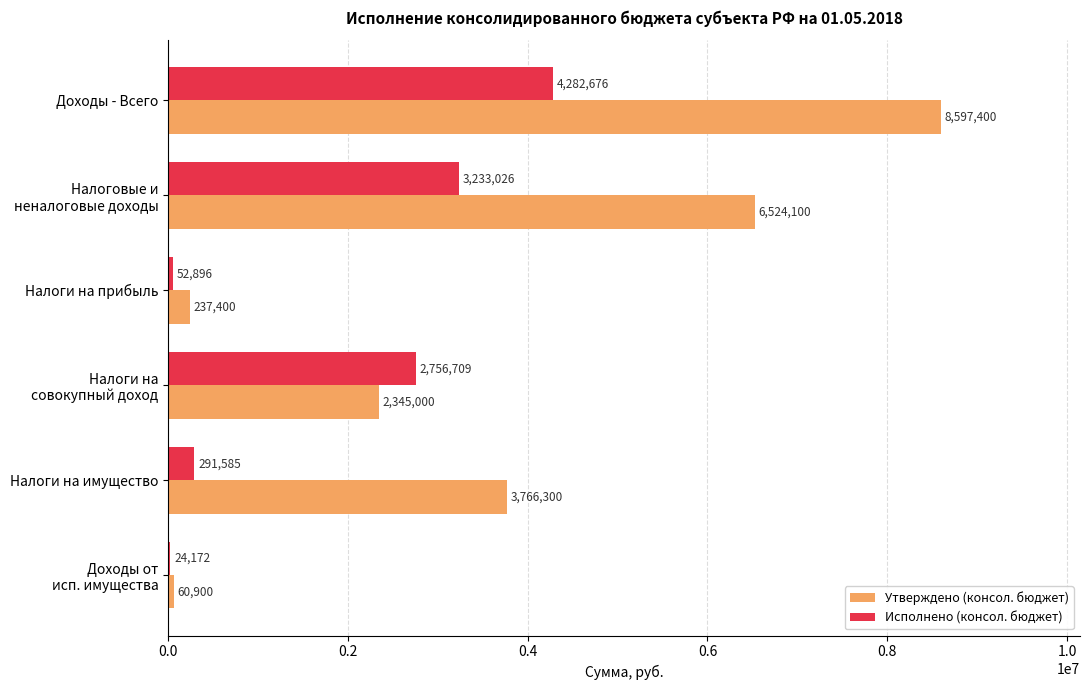

Where is Утверждено (консол. бюджет) nearest to the value 4329150?

Налоги на имущество